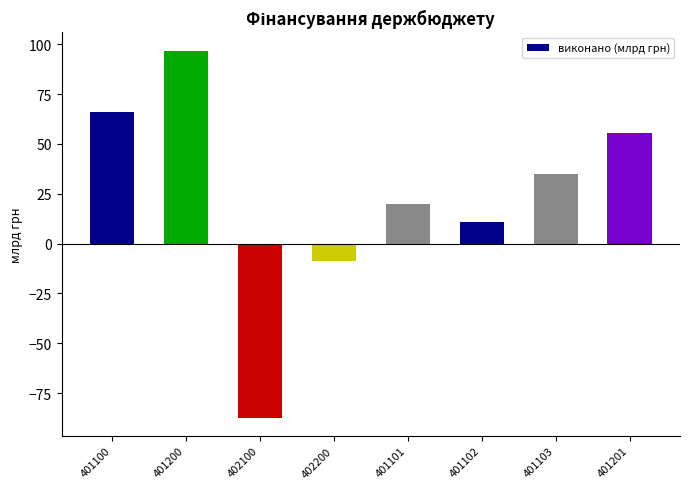

What position from the right is 401200?

7